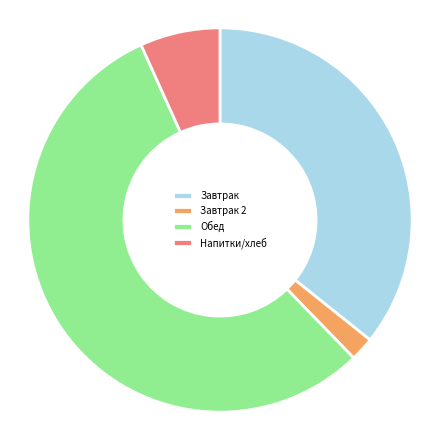

Does any single category account for the majority?

Yes